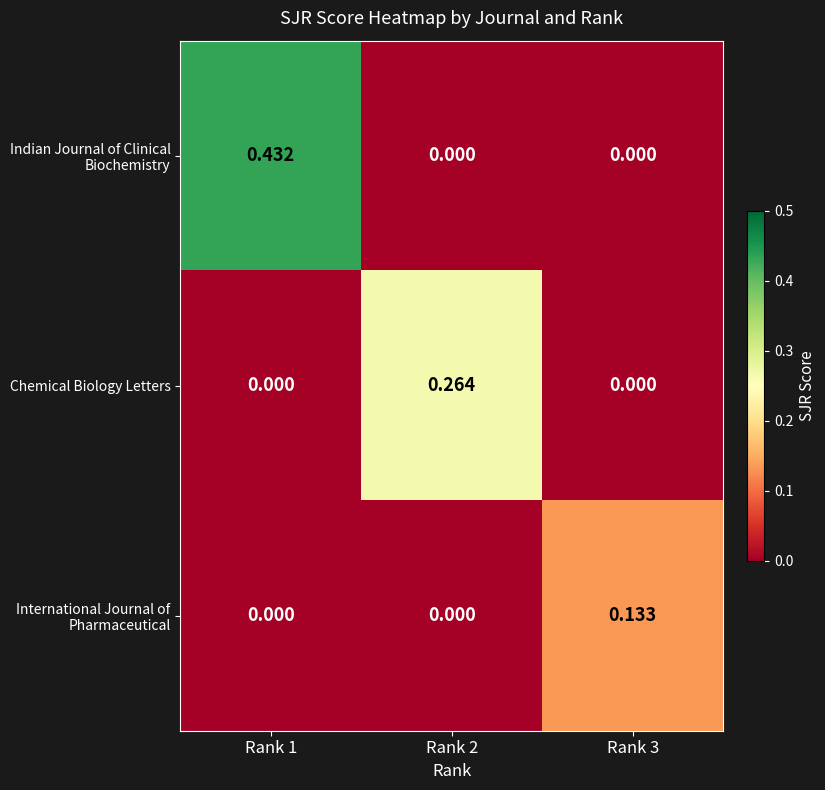

Which series has the largest total across all categories?

Indian Journal of Clinical Biochemistry